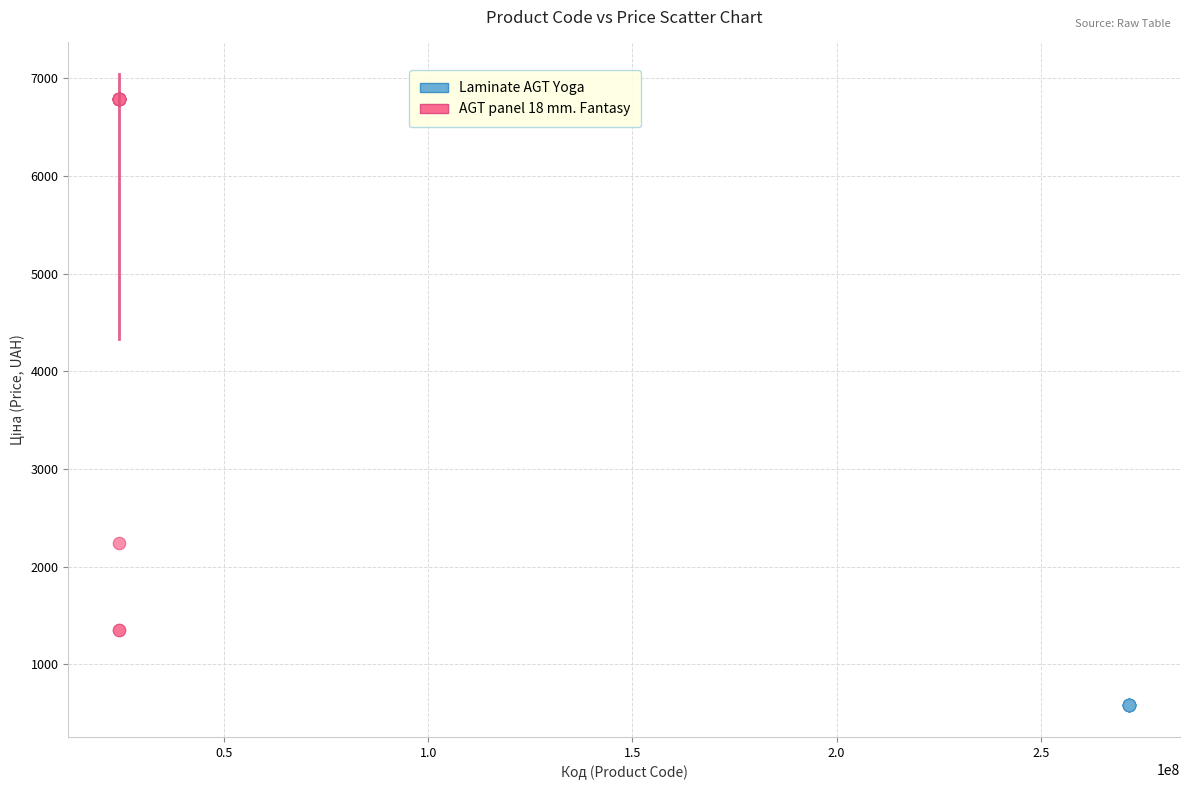

Which series contains the highest Y value?

AGT panel 18 mm. Fantasy